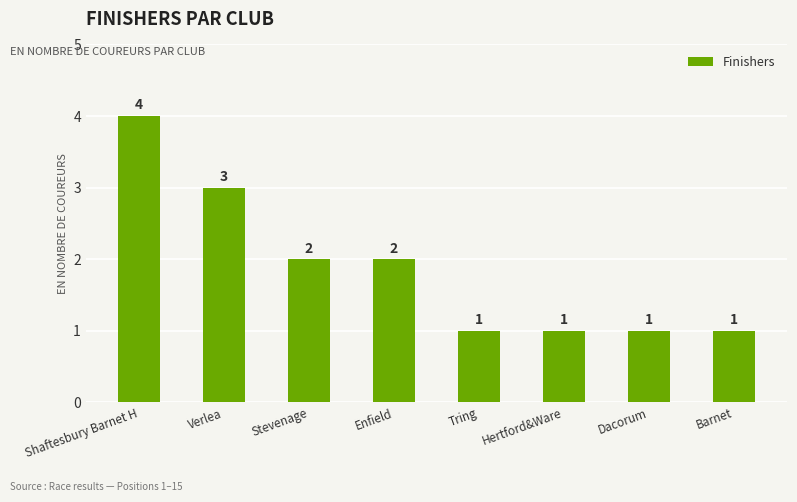

Between Dacorum and Stevenage, which is larger?

Stevenage